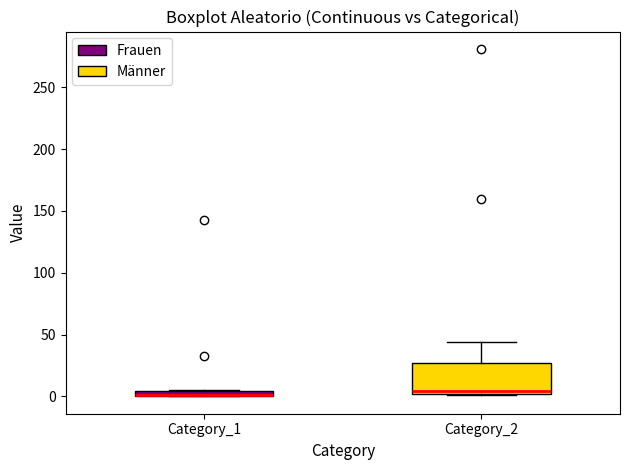

Which box is the tallest, from its lower edge to its upper edge?

Category_2